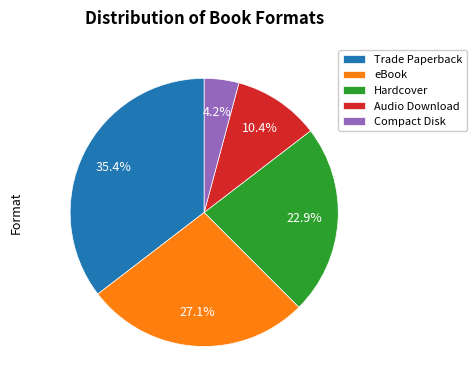

Is there a majority slice in this chart?

No